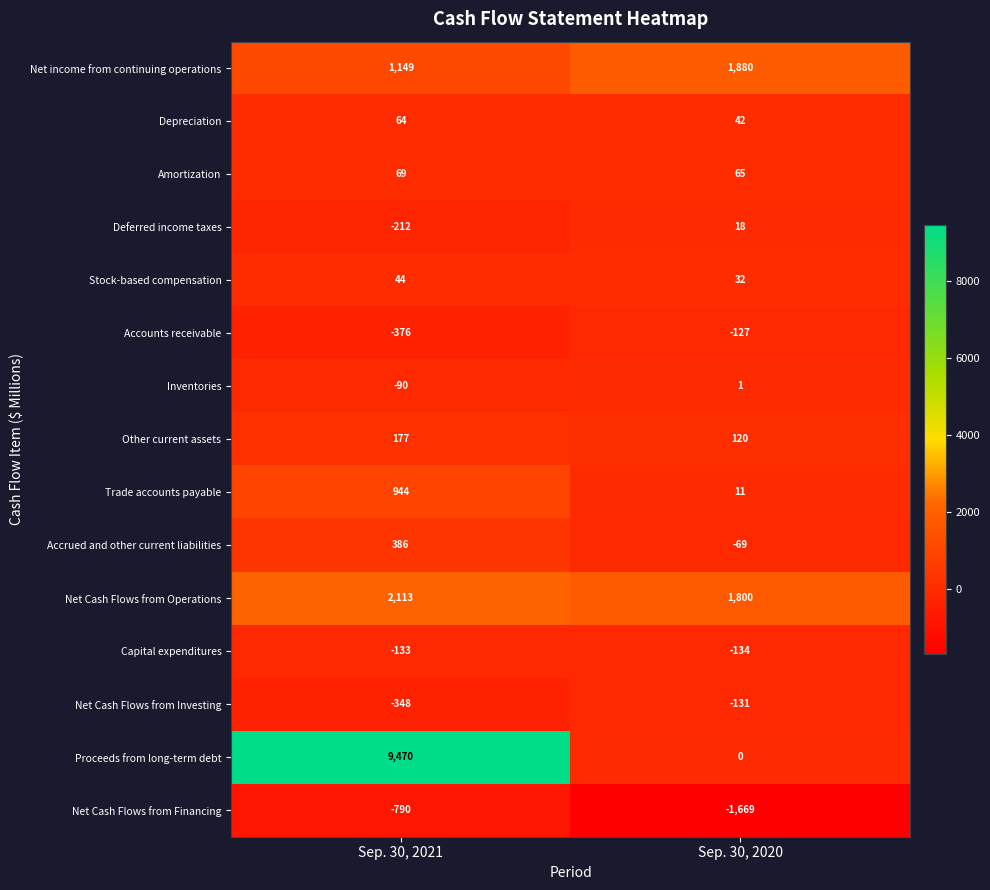

Where is Accrued and other current liabilities nearest to the value 158?

Sep. 30, 2020